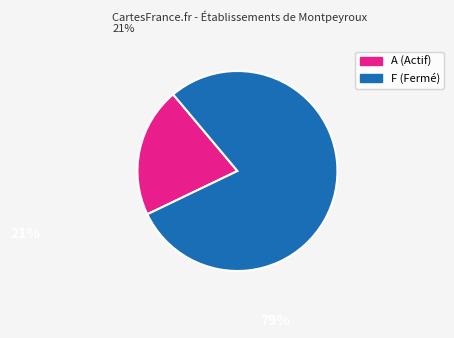

Count the number of slices in the pie.

2